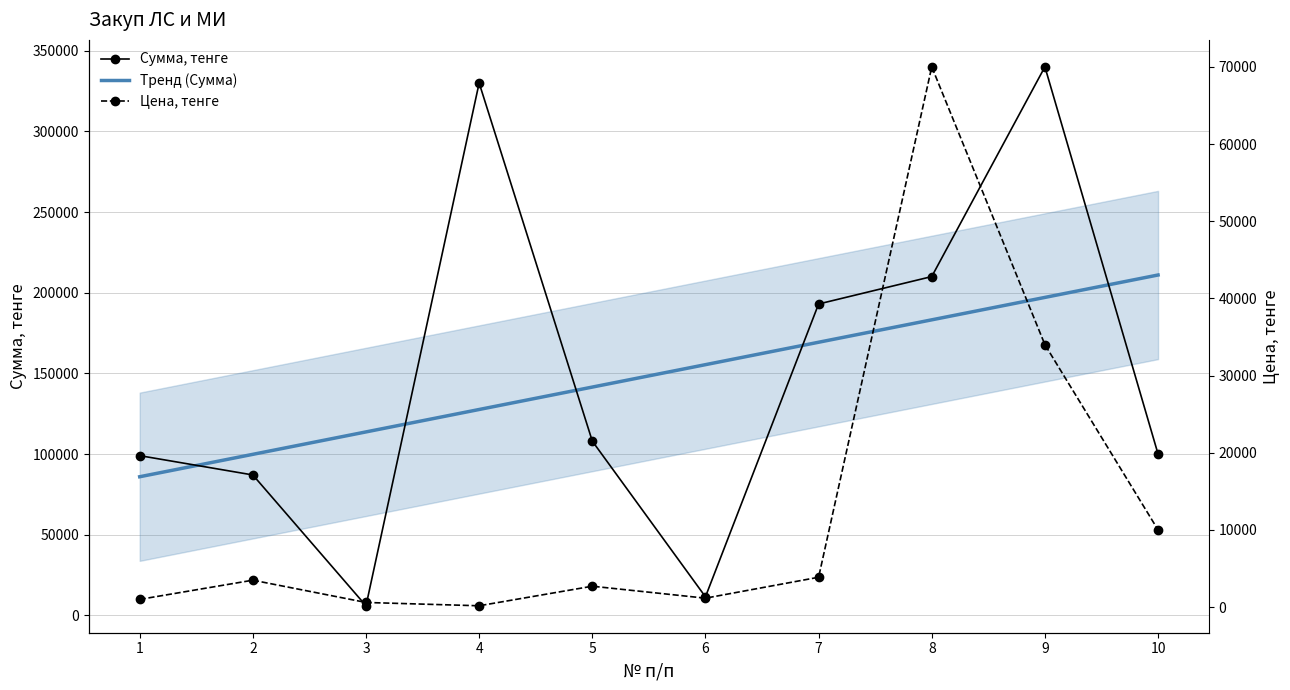

What is the average value of the Тренд (Сумма) series?

148446.5